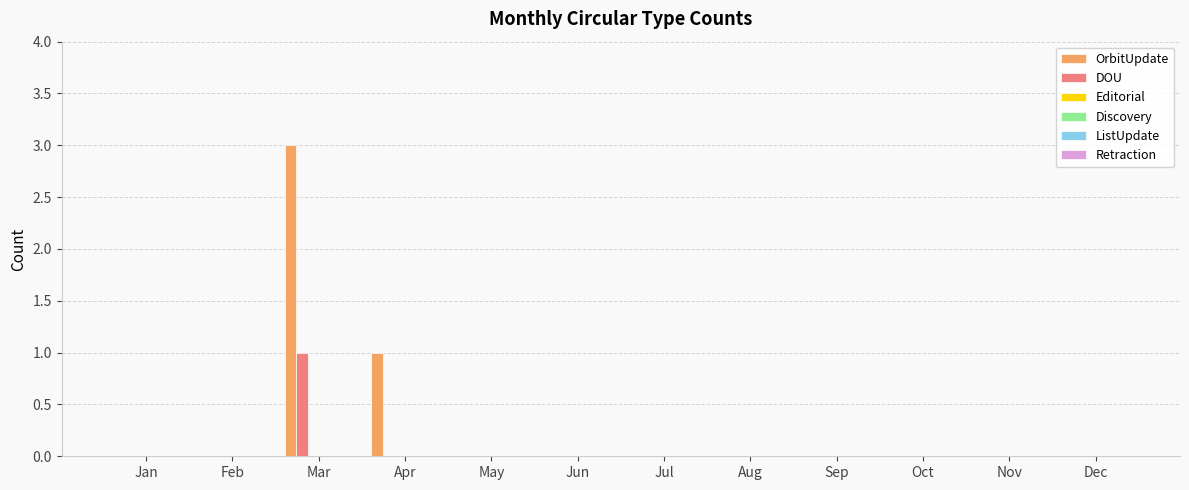

Count the number of data series in this chart.

2